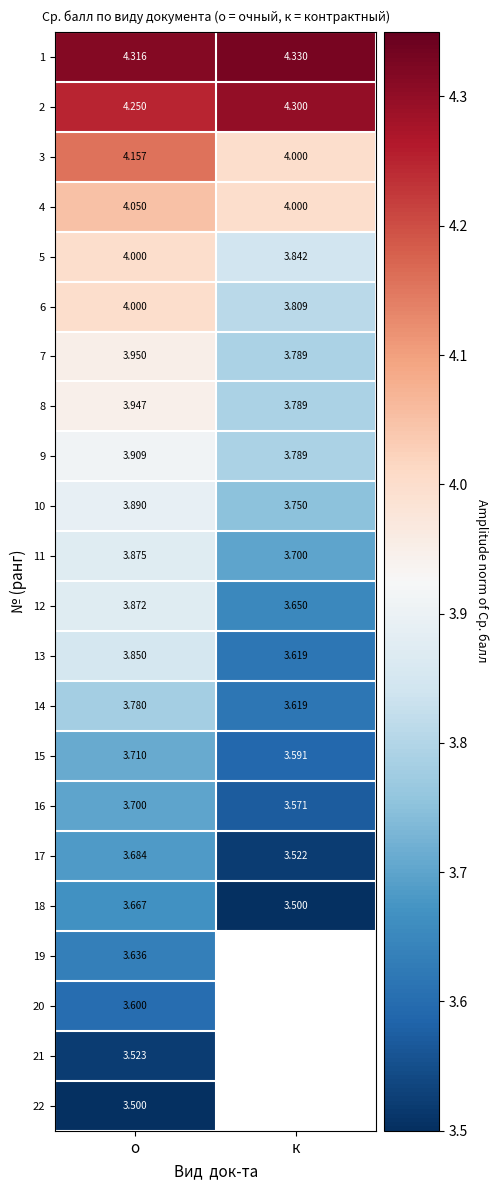

Rank the categories by 18 value from highest to lowest.

о, к